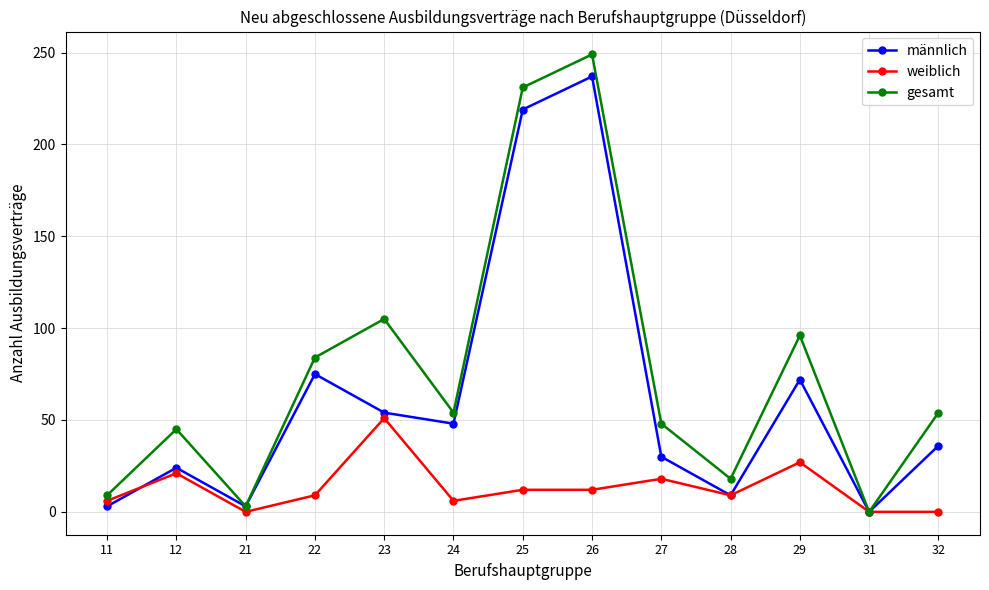

How many data points does each series have?

13